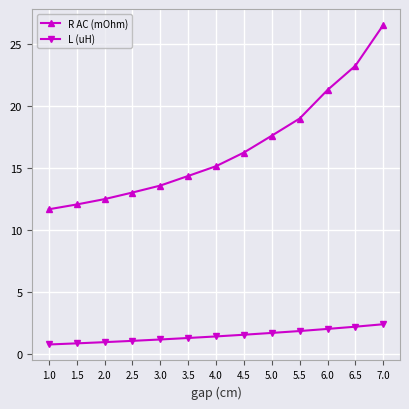

Rank the series at 7.0 from highest to lowest value.

R AC (mOhm), L (uH)